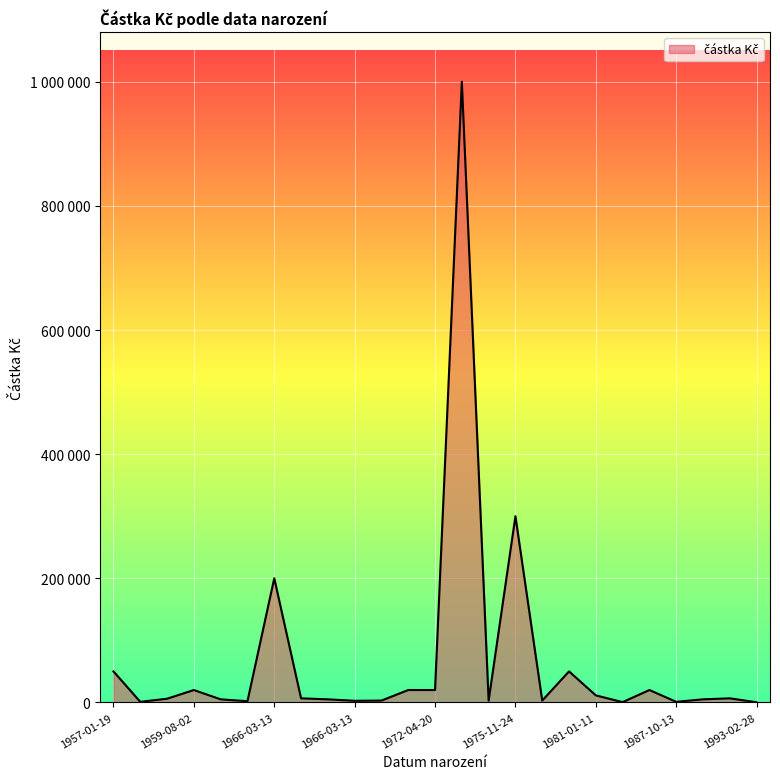

At which label is the value closest to 500150?

1975-11-24